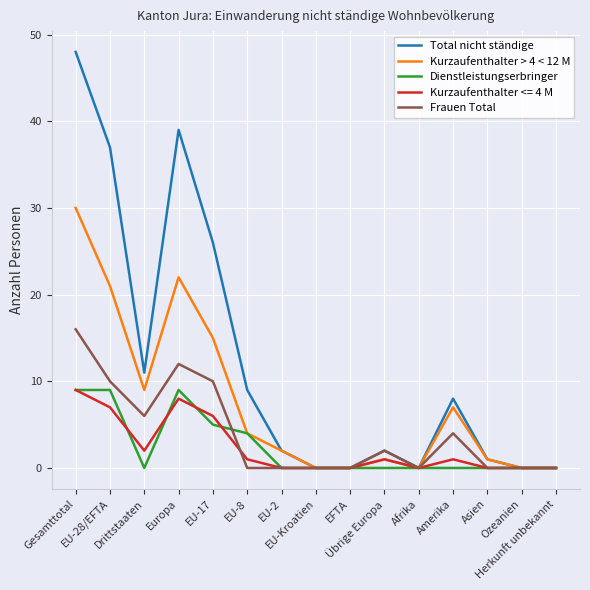

Which series has the largest total across all categories?

Total nicht ständige